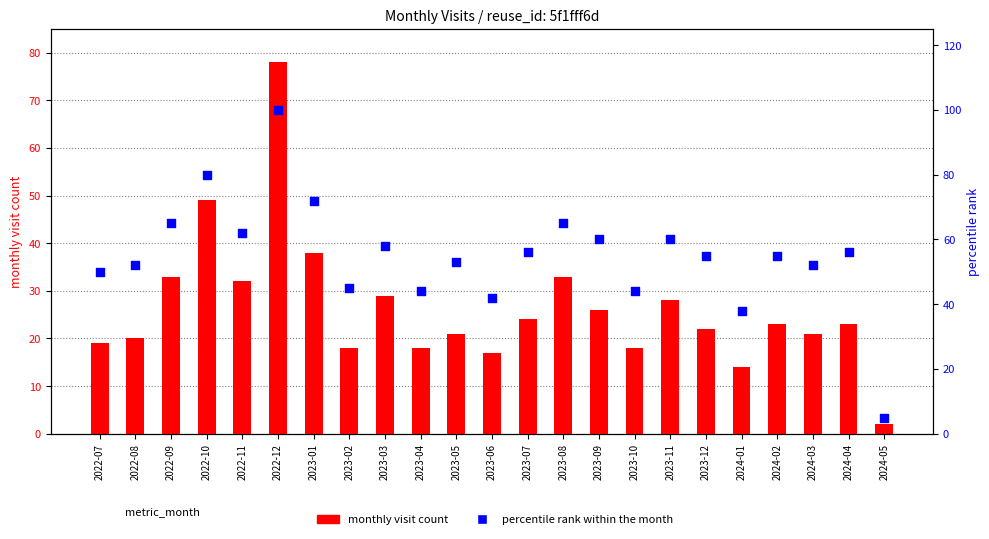

Which series has the largest total across all categories?

percentile rank within the month